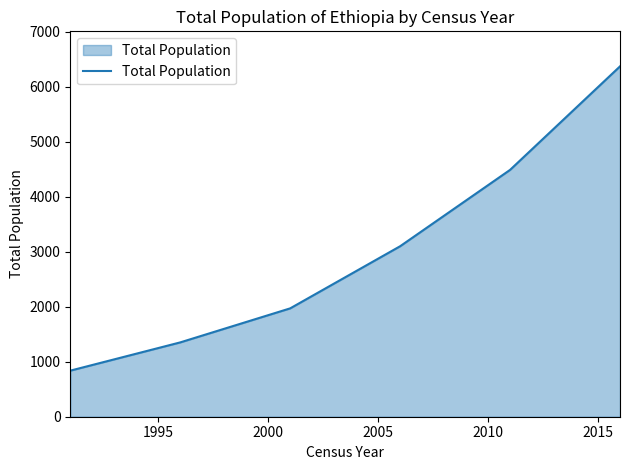

What is the difference between the maximum and minimum values?

5535